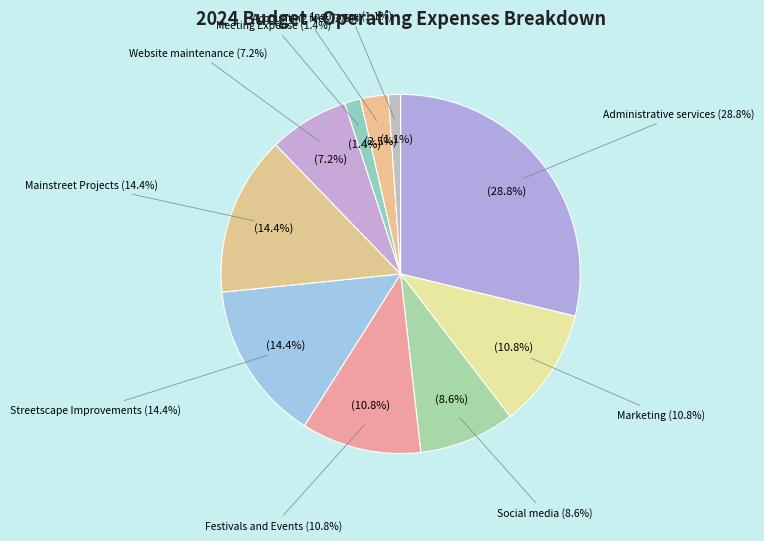

To the nearest percent, what portion does Meeting Expense represent?

1%